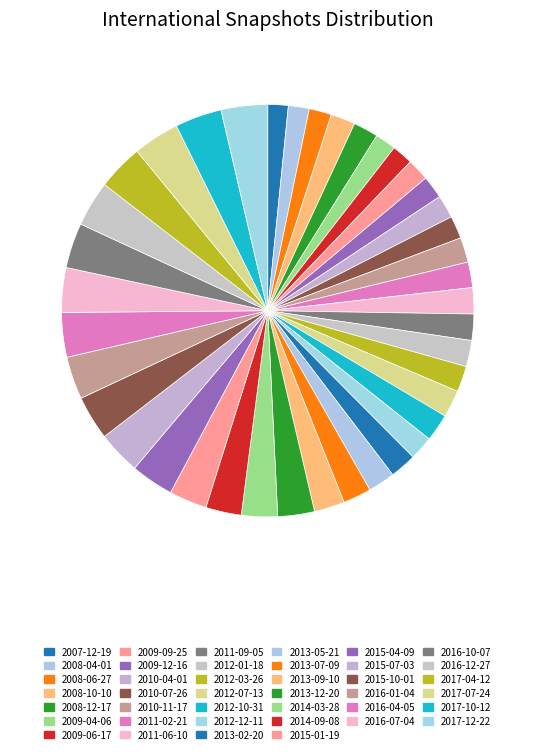

Is it true that 2013-07-09 is 11% of the pie?

False